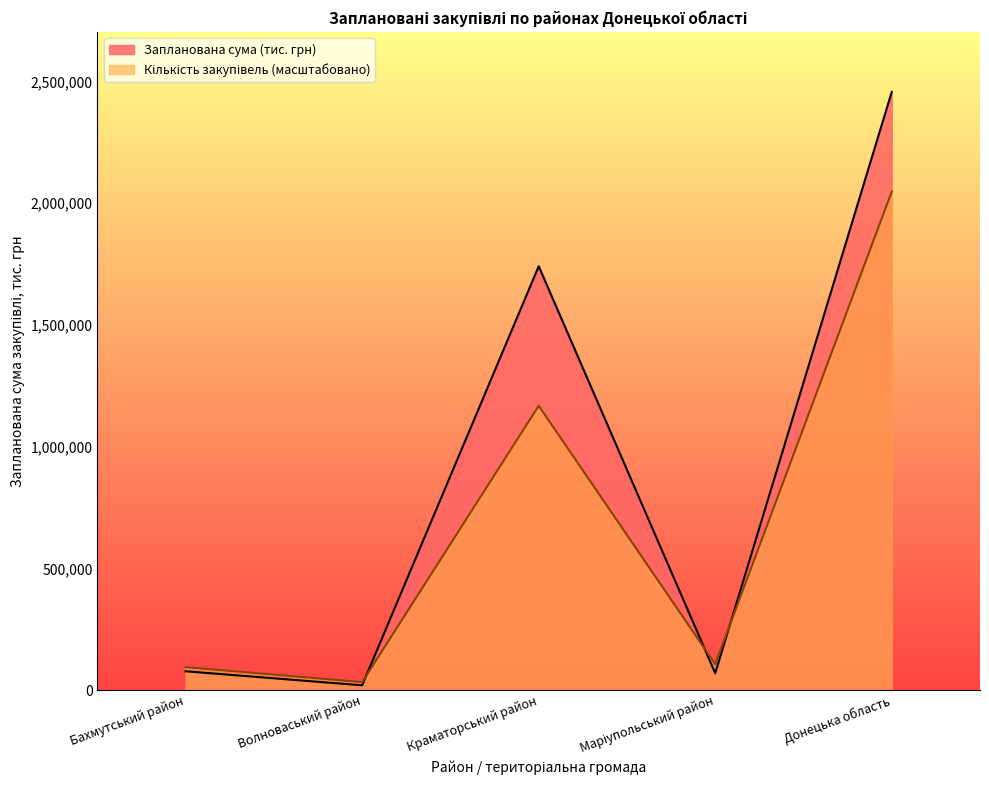

What is the total value across all series at Донецька область?

4504224.2